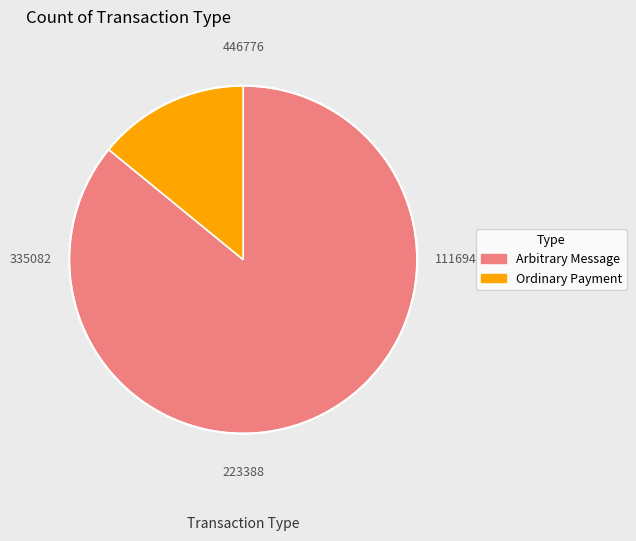

Which category has the biggest portion of the pie?

Arbitrary Message